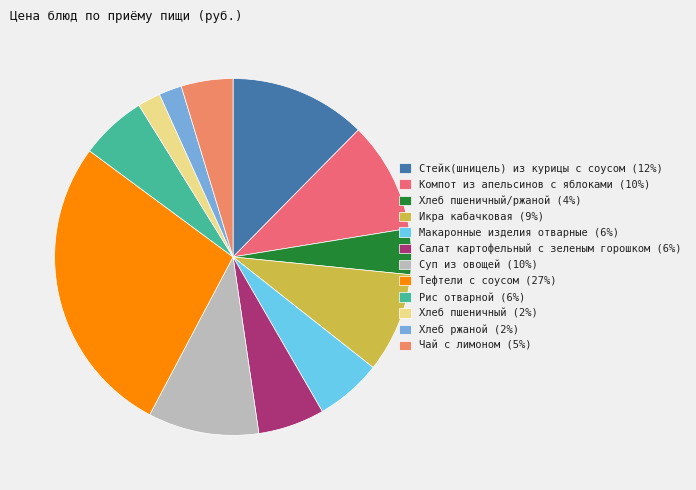

To the nearest percent, what is the difference between the largest and smallest slice percentages?

25%